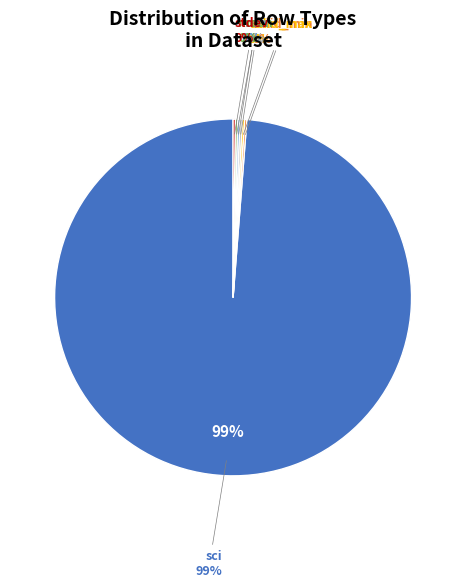

What is the total percentage of valid_max and max?

0.4%